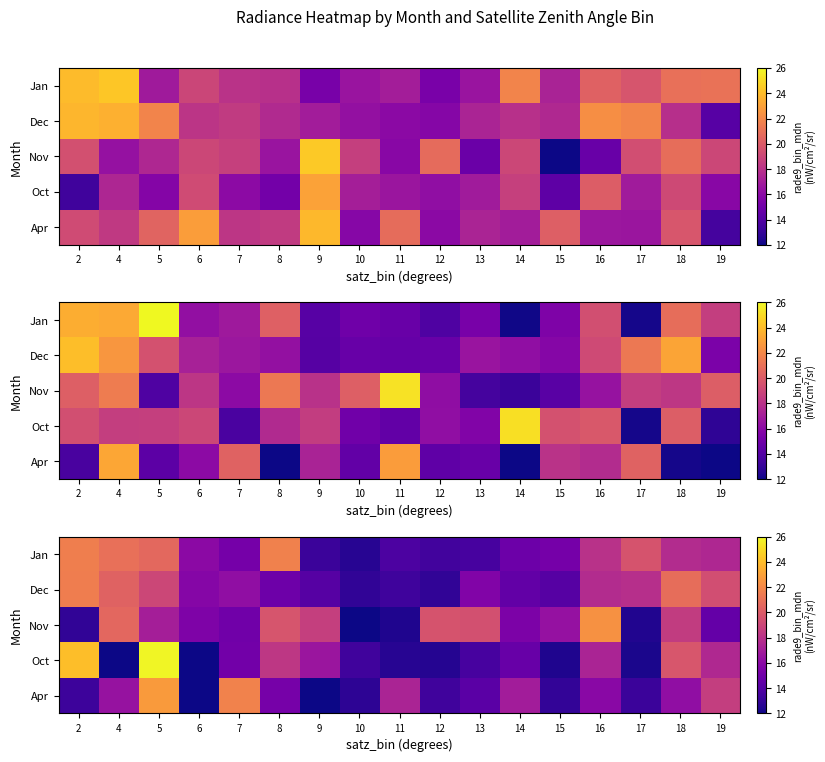

At which category is the sum across all series the highest?

5